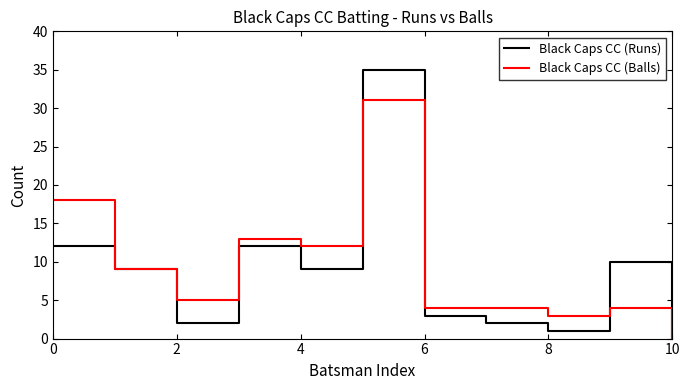

What is the maximum value shown in the chart?

35